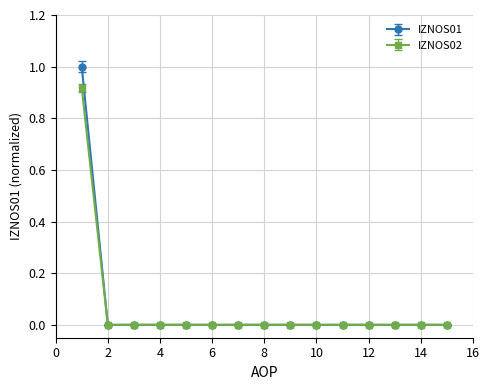

Which series has the widest spread of values?

IZNOS01